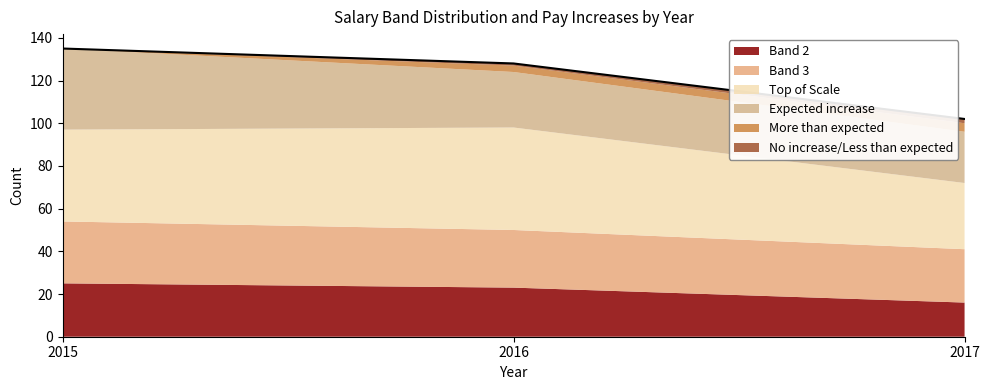

The value of Top of Scale at 2017 is 49. True or false?

False